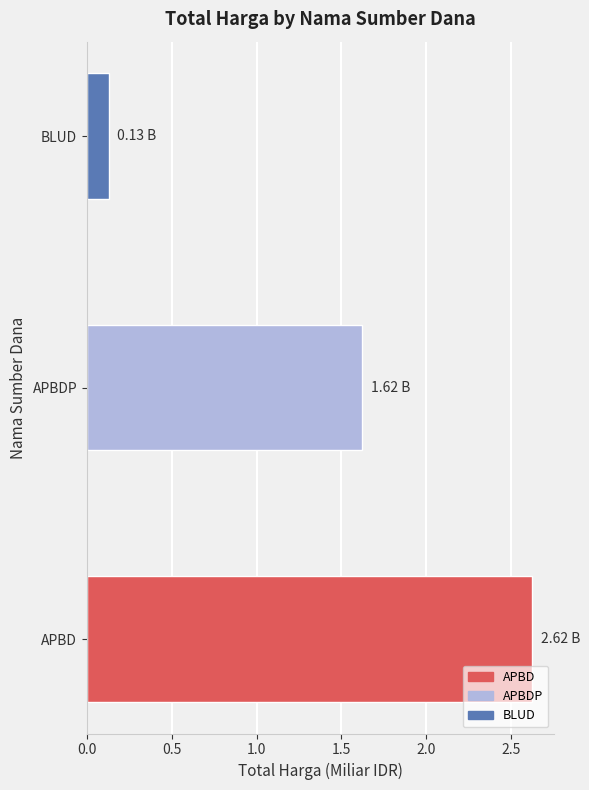

At which label is the value closest to 1?

APBDP